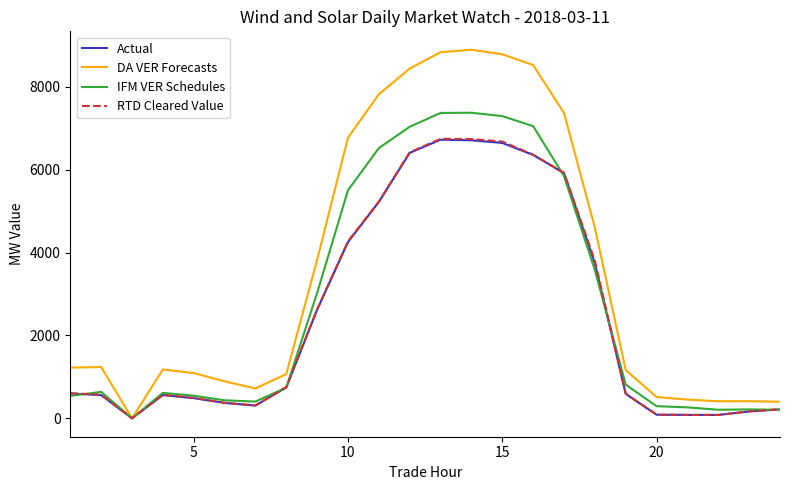

What is the average value of the RTD Cleared Value series?

2489.0